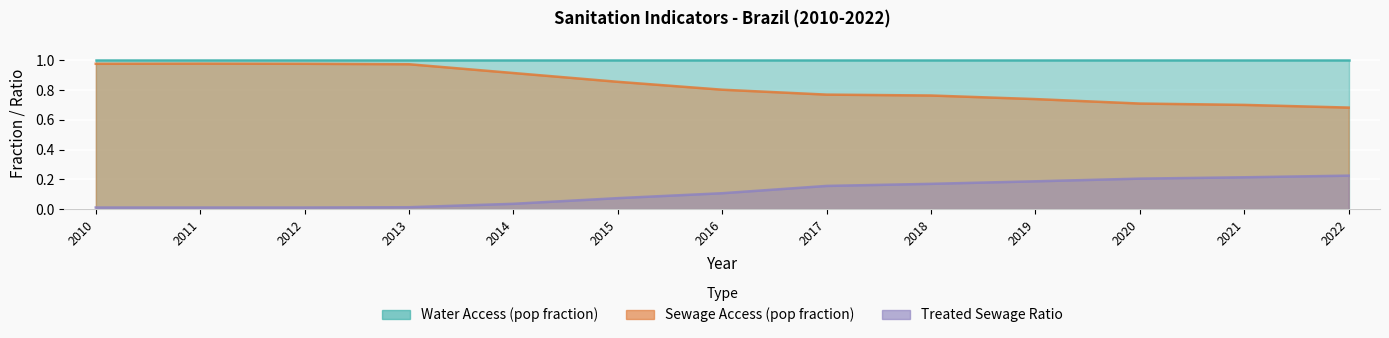

What is the sum of all Sewage Access (pop fraction) values?

10.8